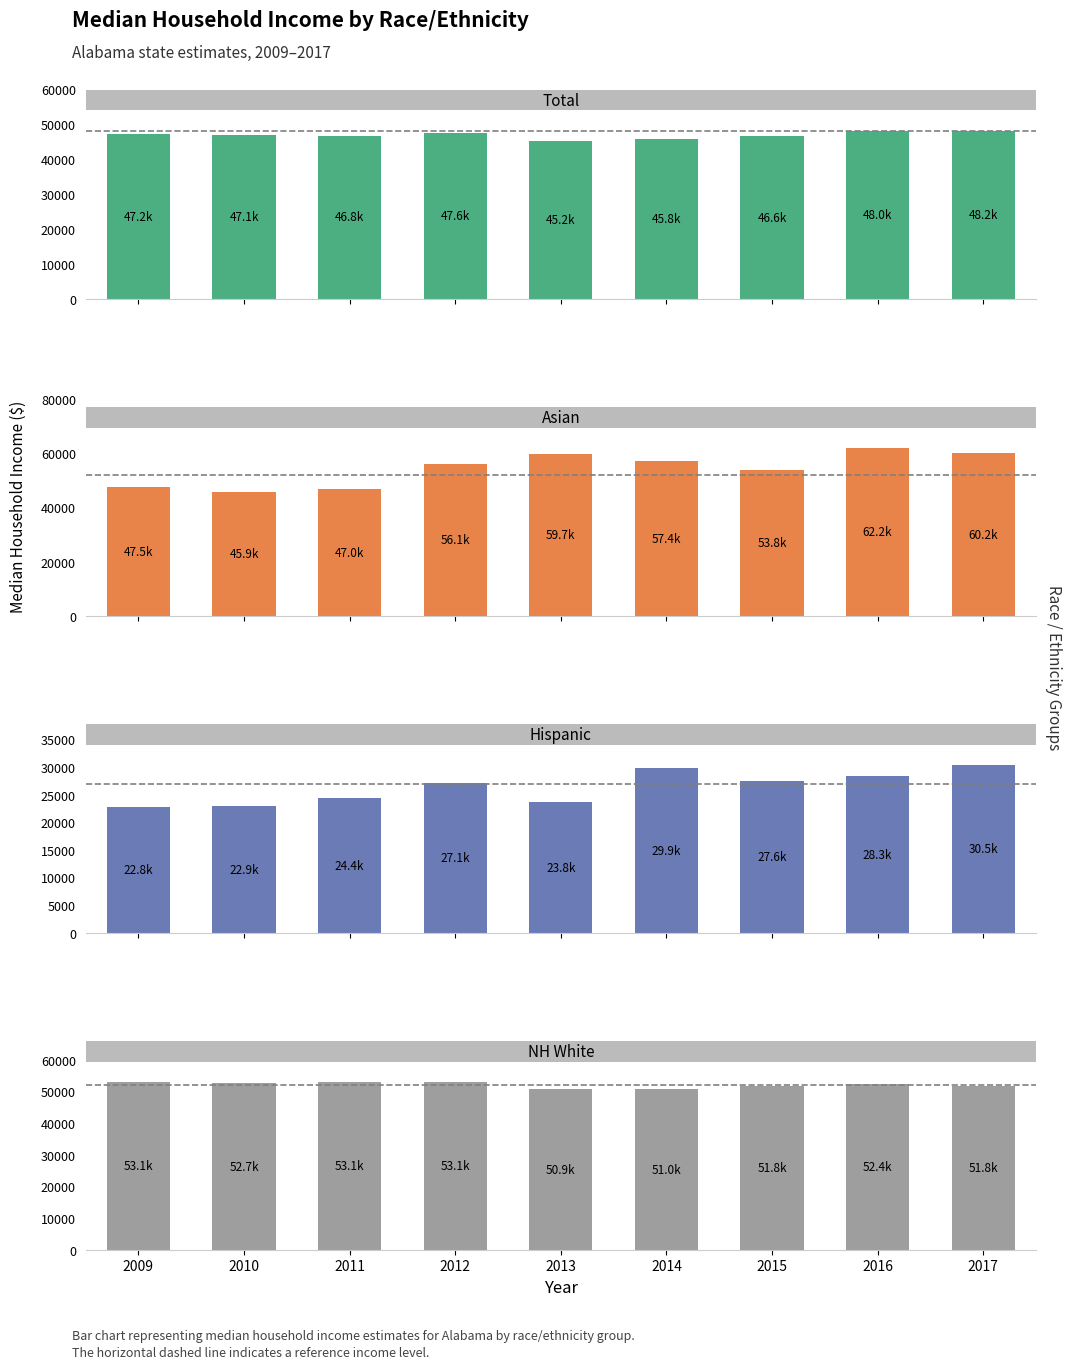

What is the total value across all series at 2014?

184012.9